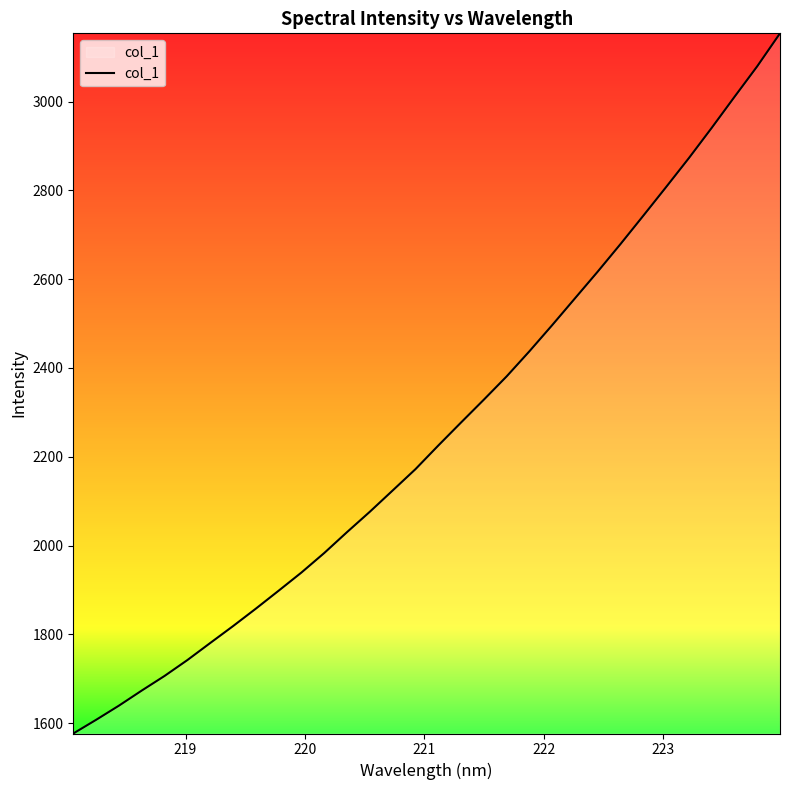

What is the maximum value shown in the chart?

3153.9